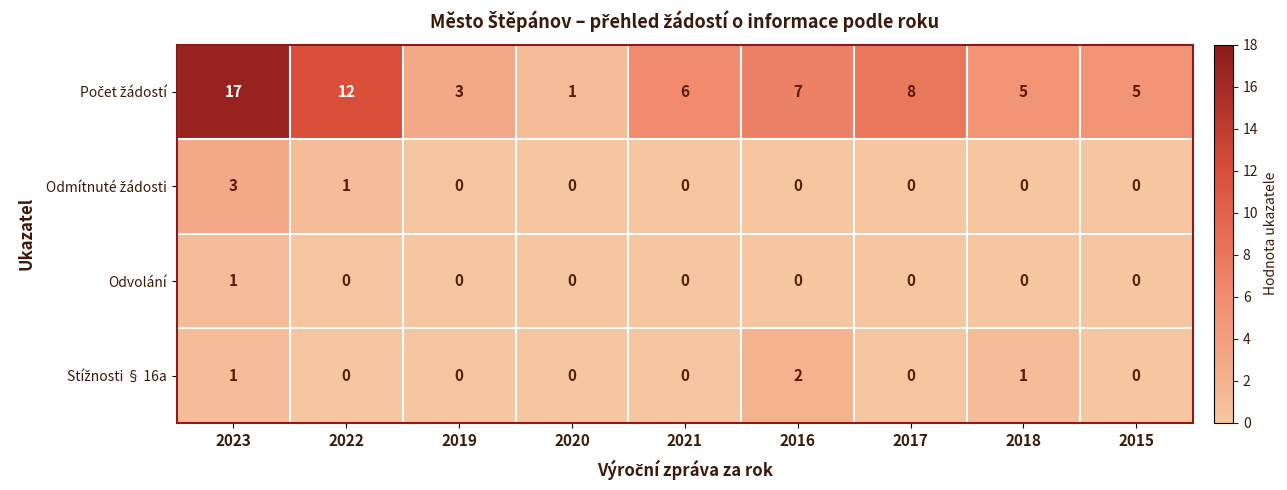

What is the total value across all series at 2021?

6